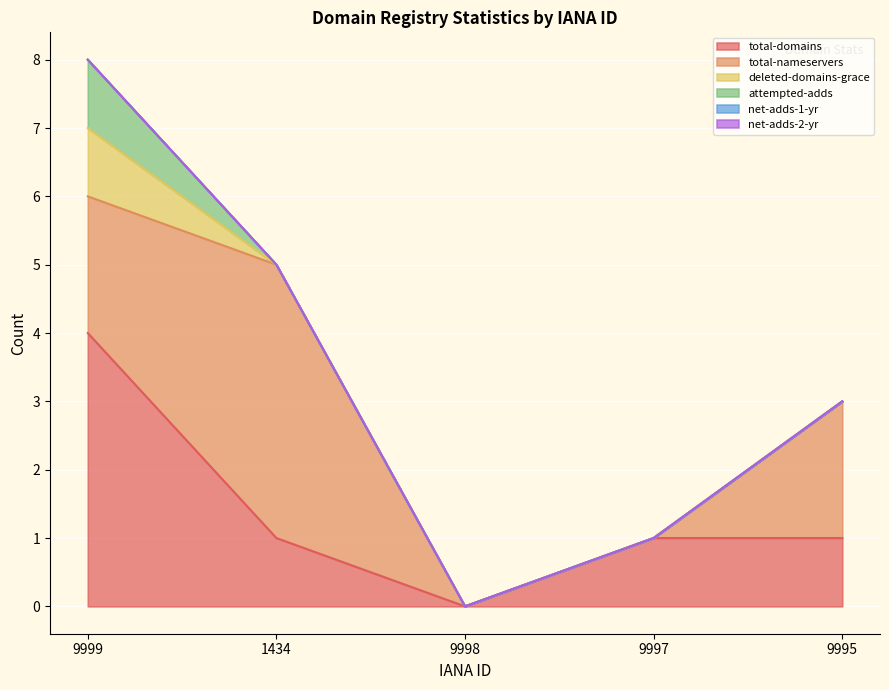

Reading left to right, transcribe all the data shown in this chart.

total-domains: 4	1	0	1	1
total-nameservers: 2	4	0	0	2
deleted-domains-grace: 1	0	0	0	0
attempted-adds: 1	0	0	0	0
net-adds-1-yr: 0	0	0	0	0
net-adds-2-yr: 0	0	0	0	0